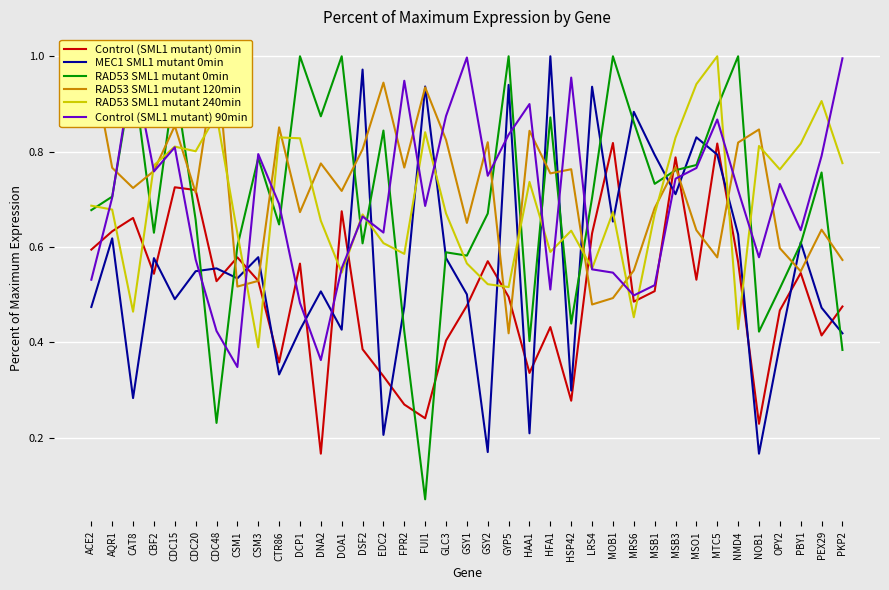

Reading left to right, extract all data points from this chart.

Control (SML1 mutant) 0min: ACE2=0.6	AQR1=0.6	CAT8=0.7	CBF2=0.5	CDC15=0.7	CDC20=0.7	CDC48=0.5	CSM1=0.6	CSM3=0.5	CTR86=0.4	DCP1=0.6	DNA2=0.2	DOA1=0.7	DSF2=0.4	EDC2=0.3	FPR2=0.3	FUI1=0.2	GLC3=0.4	GSY1=0.5	GSY2=0.6	GYP5=0.5	HAA1=0.3	HFA1=0.4	HSP42=0.3	LRS4=0.6	MOB1=0.8	MRS6=0.5	MSB1=0.5	MSB3=0.8	MSO1=0.5	MTC5=0.8	NMD4=0.6	NOB1=0.2	OPY2=0.5	PBY1=0.5	PEX29=0.4	PKP2=0.5
MEC1 SML1 mutant 0min: ACE2=0.5	AQR1=0.6	CAT8=0.3	CBF2=0.6	CDC15=0.5	CDC20=0.5	CDC48=0.6	CSM1=0.5	CSM3=0.6	CTR86=0.3	DCP1=0.4	DNA2=0.5	DOA1=0.4	DSF2=1.0	EDC2=0.2	FPR2=0.5	FUI1=0.9	GLC3=0.6	GSY1=0.5	GSY2=0.2	GYP5=0.9	HAA1=0.2	HFA1=1.0	HSP42=0.3	LRS4=0.9	MOB1=0.7	MRS6=0.9	MSB1=0.8	MSB3=0.7	MSO1=0.8	MTC5=0.8	NMD4=0.6	NOB1=0.2	OPY2=0.4	PBY1=0.6	PEX29=0.5	PKP2=0.4
RAD53 SML1 mutant 0min: ACE2=0.7	AQR1=0.7	CAT8=1.0	CBF2=0.6	CDC15=0.9	CDC20=0.7	CDC48=0.2	CSM1=0.6	CSM3=0.8	CTR86=0.6	DCP1=1.0	DNA2=0.9	DOA1=1.0	DSF2=0.6	EDC2=0.8	FPR2=0.4	FUI1=0.1	GLC3=0.6	GSY1=0.6	GSY2=0.7	GYP5=1.0	HAA1=0.4	HFA1=0.9	HSP42=0.4	LRS4=0.7	MOB1=1.0	MRS6=0.9	MSB1=0.7	MSB3=0.8	MSO1=0.8	MTC5=0.9	NMD4=1.0	NOB1=0.4	OPY2=0.5	PBY1=0.6	PEX29=0.8	PKP2=0.4
RAD53 SML1 mutant 120min: ACE2=1.0	AQR1=0.8	CAT8=0.7	CBF2=0.8	CDC15=0.9	CDC20=0.7	CDC48=1.0	CSM1=0.5	CSM3=0.5	CTR86=0.9	DCP1=0.7	DNA2=0.8	DOA1=0.7	DSF2=0.8	EDC2=0.9	FPR2=0.8	FUI1=0.9	GLC3=0.8	GSY1=0.7	GSY2=0.8	GYP5=0.4	HAA1=0.8	HFA1=0.8	HSP42=0.8	LRS4=0.5	MOB1=0.5	MRS6=0.6	MSB1=0.7	MSB3=0.8	MSO1=0.6	MTC5=0.6	NMD4=0.8	NOB1=0.8	OPY2=0.6	PBY1=0.5	PEX29=0.6	PKP2=0.6
RAD53 SML1 mutant 240min: ACE2=0.7	AQR1=0.7	CAT8=0.5	CBF2=0.8	CDC15=0.8	CDC20=0.8	CDC48=0.9	CSM1=0.6	CSM3=0.4	CTR86=0.8	DCP1=0.8	DNA2=0.7	DOA1=0.5	DSF2=0.7	EDC2=0.6	FPR2=0.6	FUI1=0.8	GLC3=0.7	GSY1=0.6	GSY2=0.5	GYP5=0.5	HAA1=0.7	HFA1=0.6	HSP42=0.6	LRS4=0.6	MOB1=0.7	MRS6=0.5	MSB1=0.7	MSB3=0.8	MSO1=0.9	MTC5=1.0	NMD4=0.4	NOB1=0.8	OPY2=0.8	PBY1=0.8	PEX29=0.9	PKP2=0.8
Control (SML1 mutant) 90min: ACE2=0.5	AQR1=0.7	CAT8=1.0	CBF2=0.8	CDC15=0.8	CDC20=0.6	CDC48=0.4	CSM1=0.3	CSM3=0.8	CTR86=0.7	DCP1=0.5	DNA2=0.4	DOA1=0.6	DSF2=0.7	EDC2=0.6	FPR2=0.9	FUI1=0.7	GLC3=0.9	GSY1=1.0	GSY2=0.7	GYP5=0.8	HAA1=0.9	HFA1=0.5	HSP42=1.0	LRS4=0.6	MOB1=0.5	MRS6=0.5	MSB1=0.5	MSB3=0.7	MSO1=0.8	MTC5=0.9	NMD4=0.7	NOB1=0.6	OPY2=0.7	PBY1=0.6	PEX29=0.8	PKP2=1.0